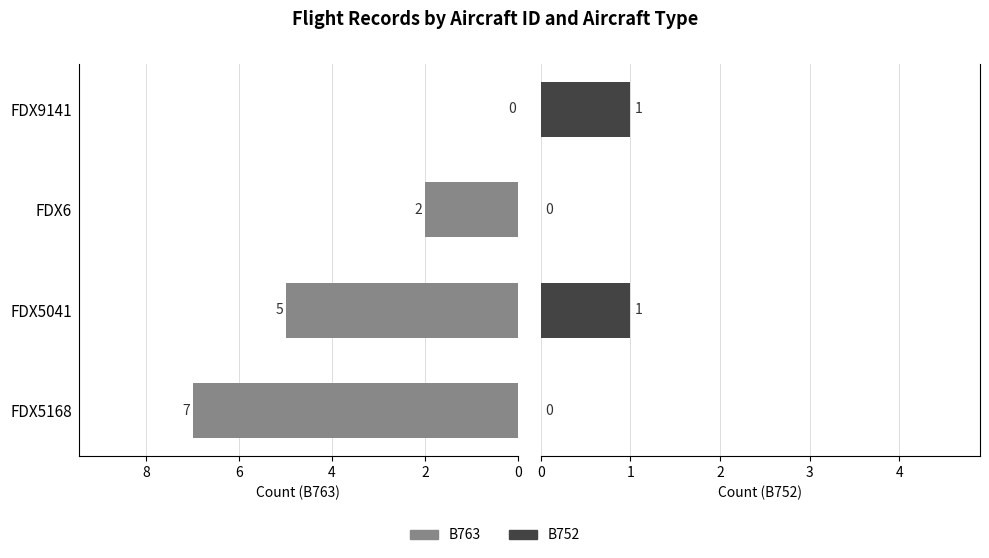

Reading left to right, what are all the values shown in this chart?

B763: 7	5	2	0
B752: 0	1	0	1